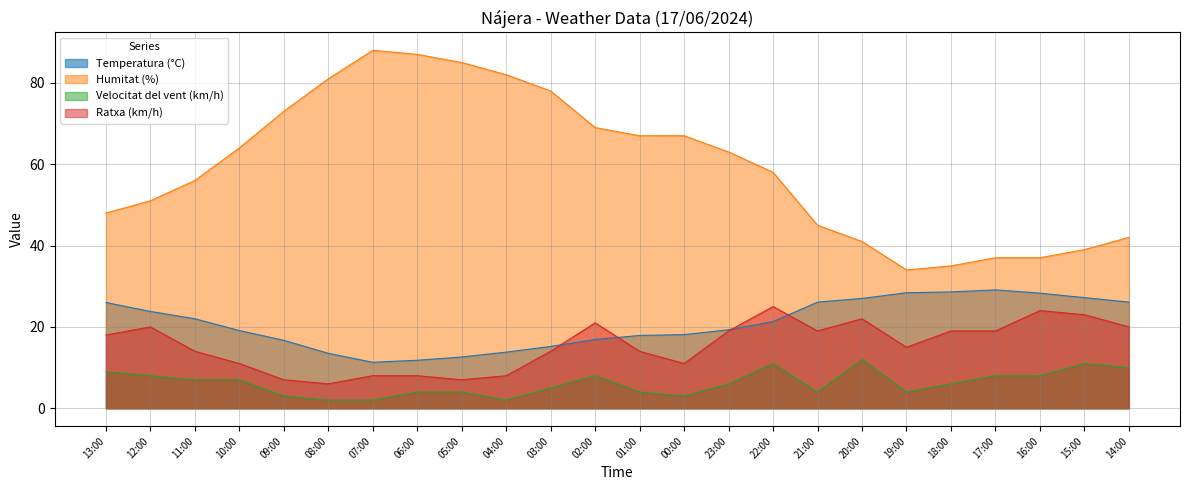

True or false: Ratxa (km/h) and Humitat (%) cross at least once.

False